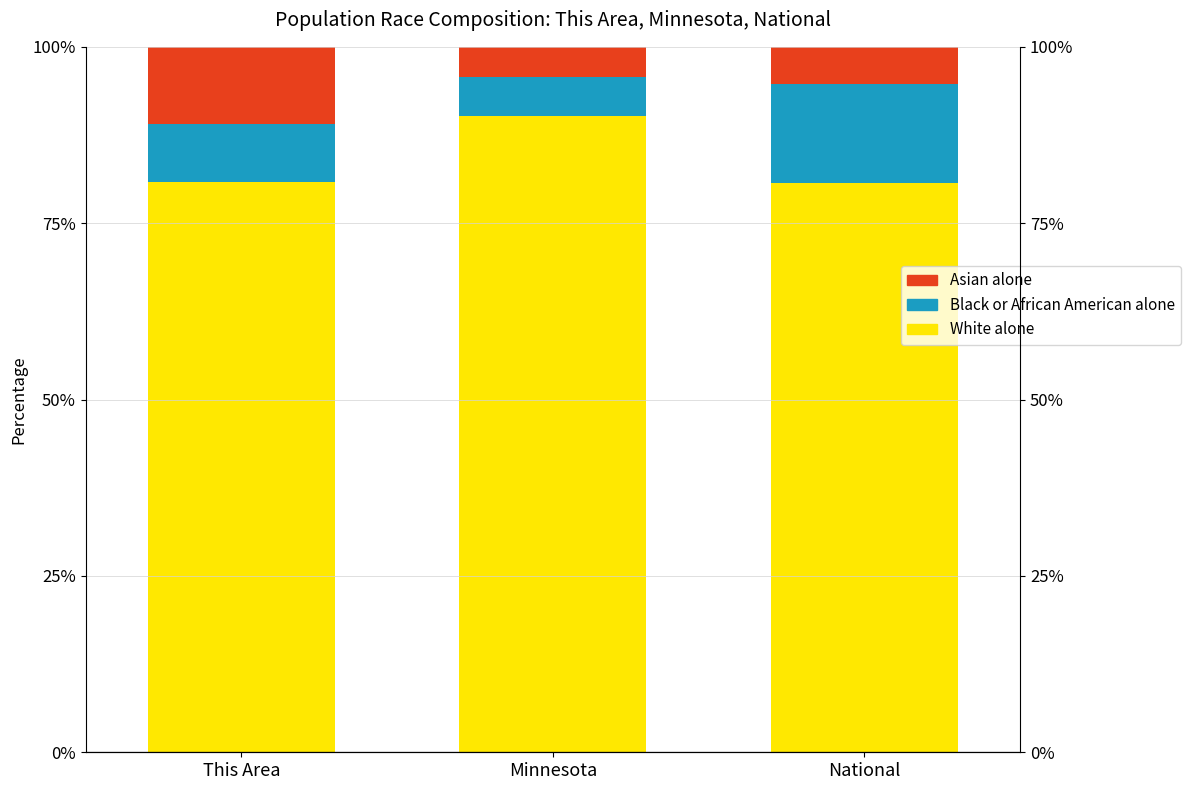

Which series changed the most between This Area and Minnesota?

White alone